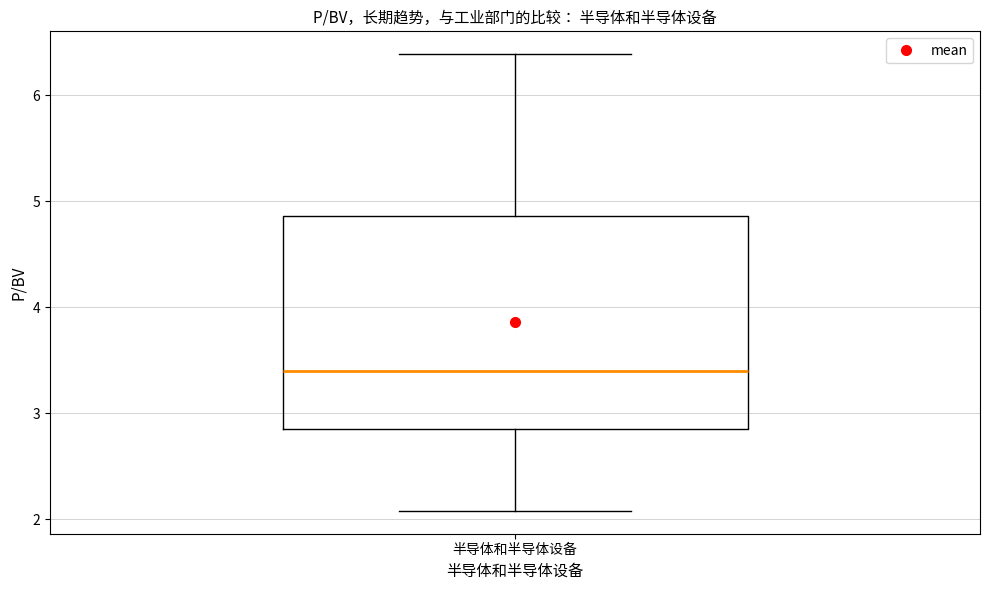

Transcribe this box plot: give where the median line is, the range the box spans, and where the two whiskers end, as read against the y-axis. The values are not printed on the chart, so give them approximately, as read against the axis.

median 3.4, box 2.9 to 4.9, whiskers 2.1 to 6.4